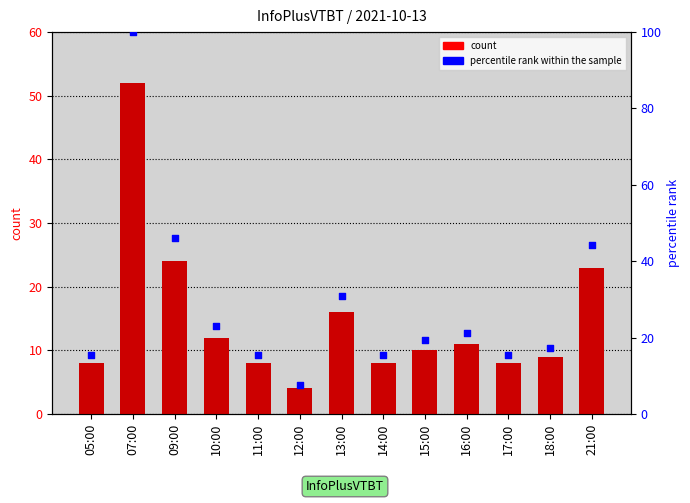

Is the value of percentile rank within the sample at 10:00 greater than the value of col_3 at 16:00?

Yes